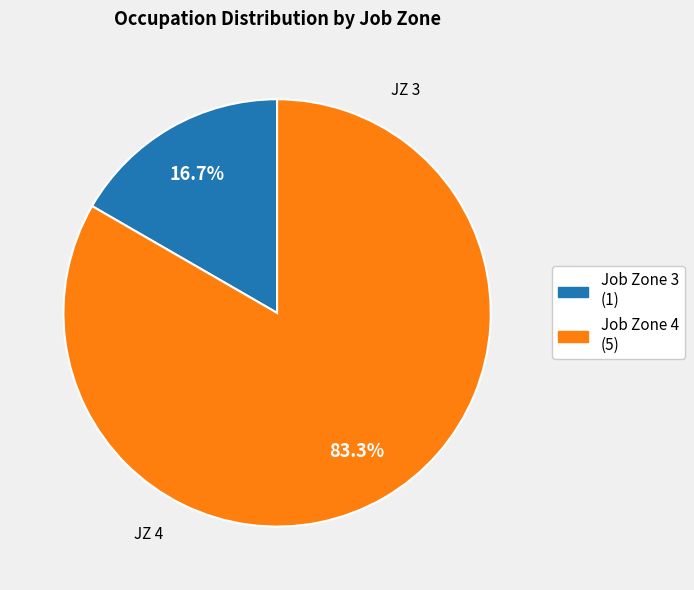

Rank the categories by value from lowest to highest.

Job Zone 3 (1), Job Zone 4 (5)